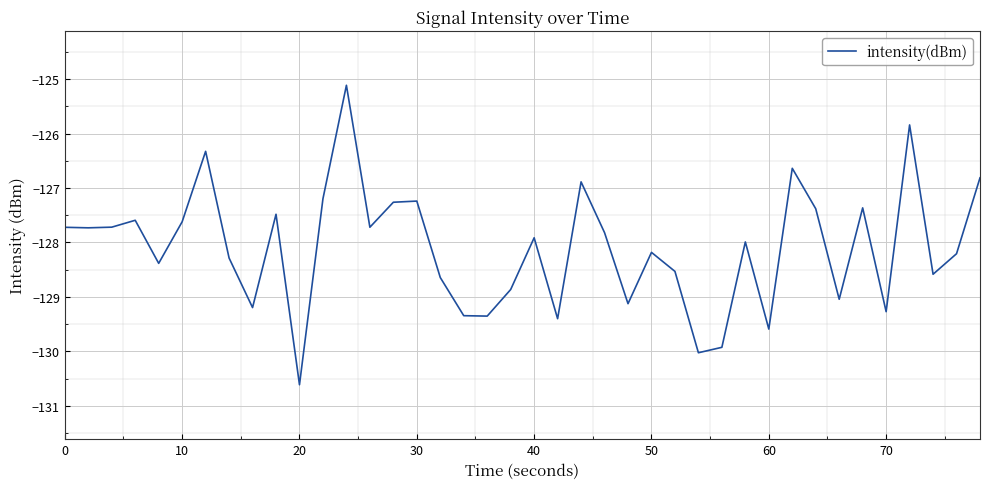

What is the minimum value shown in the chart?

-130.6